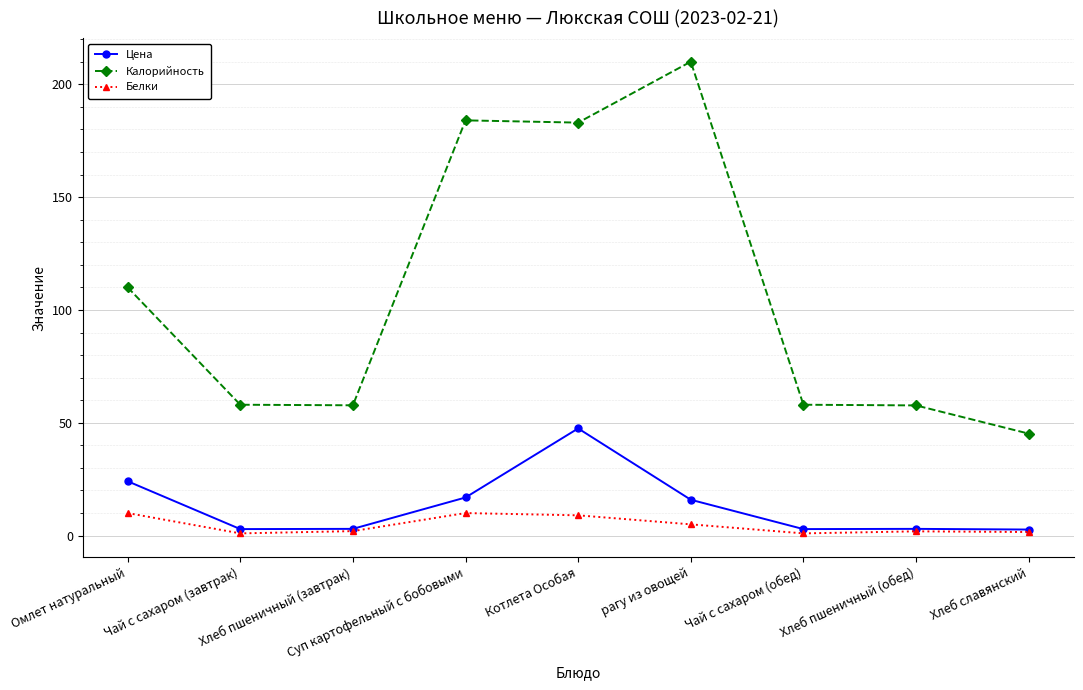

Does the chart have visible grid lines?

Yes